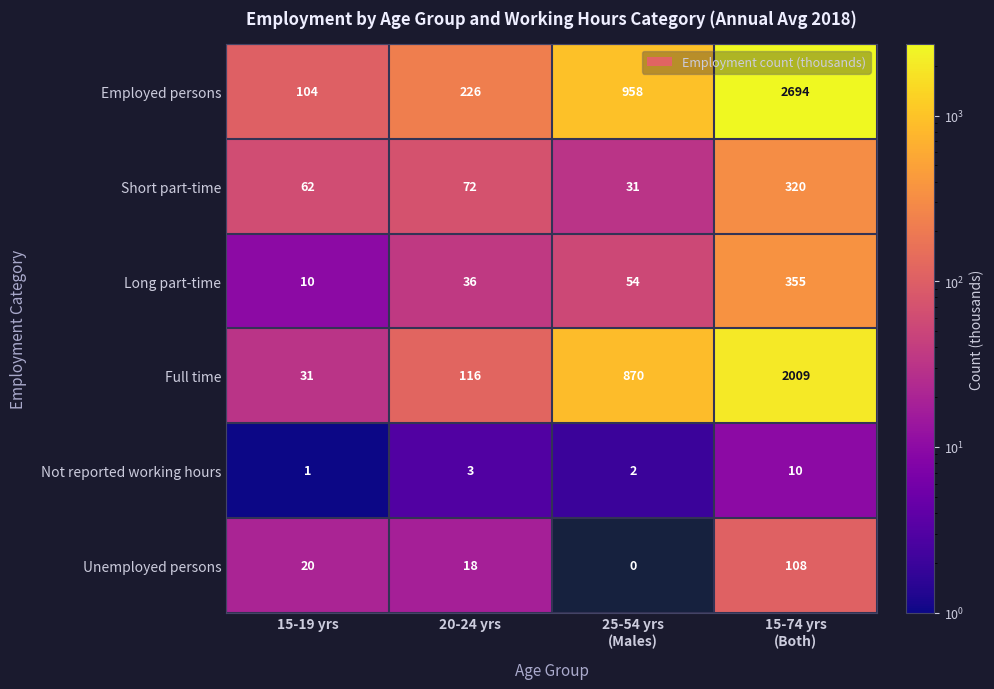

How many data points in Unemployed persons are less than 20?

2